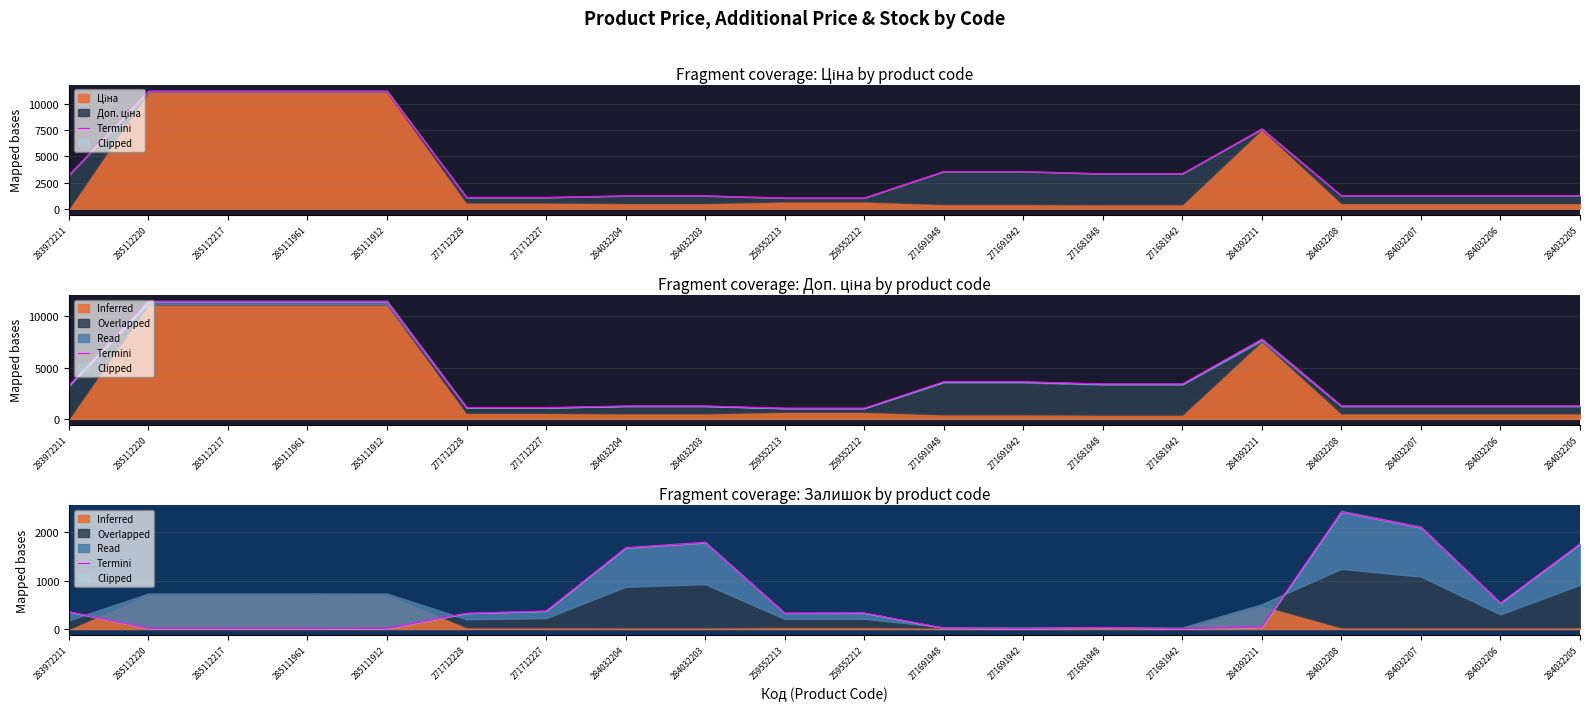

What is the sum of the values at 271712227 and 259552212?

708